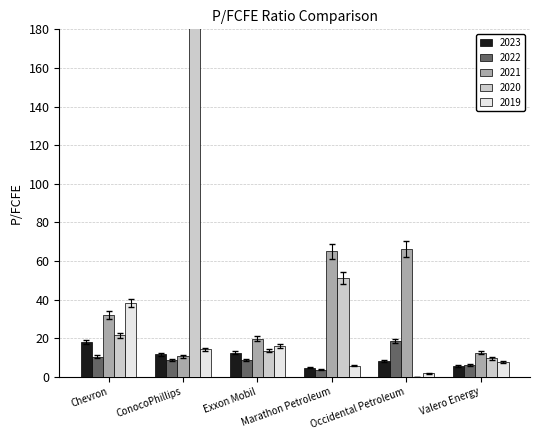

How many groups of bars are there?

6